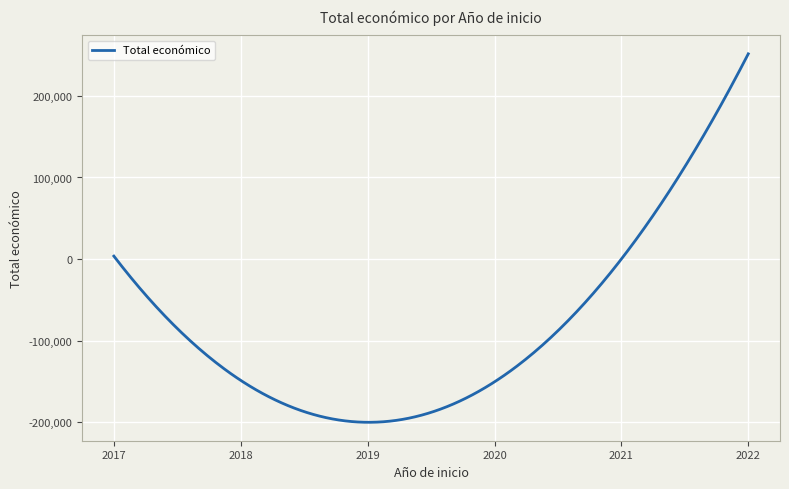

What is the difference between the maximum and minimum values?

451923.2